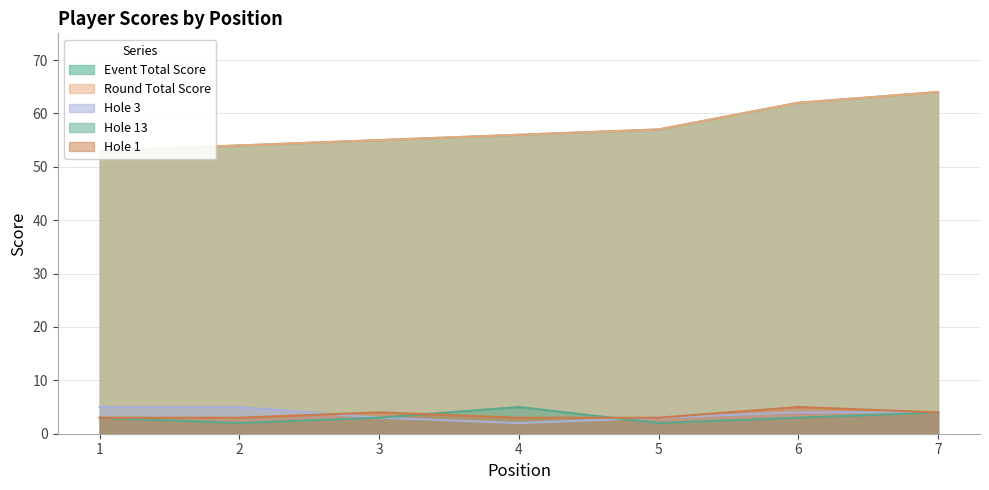

Where is the first local minimum for hole_13?

2